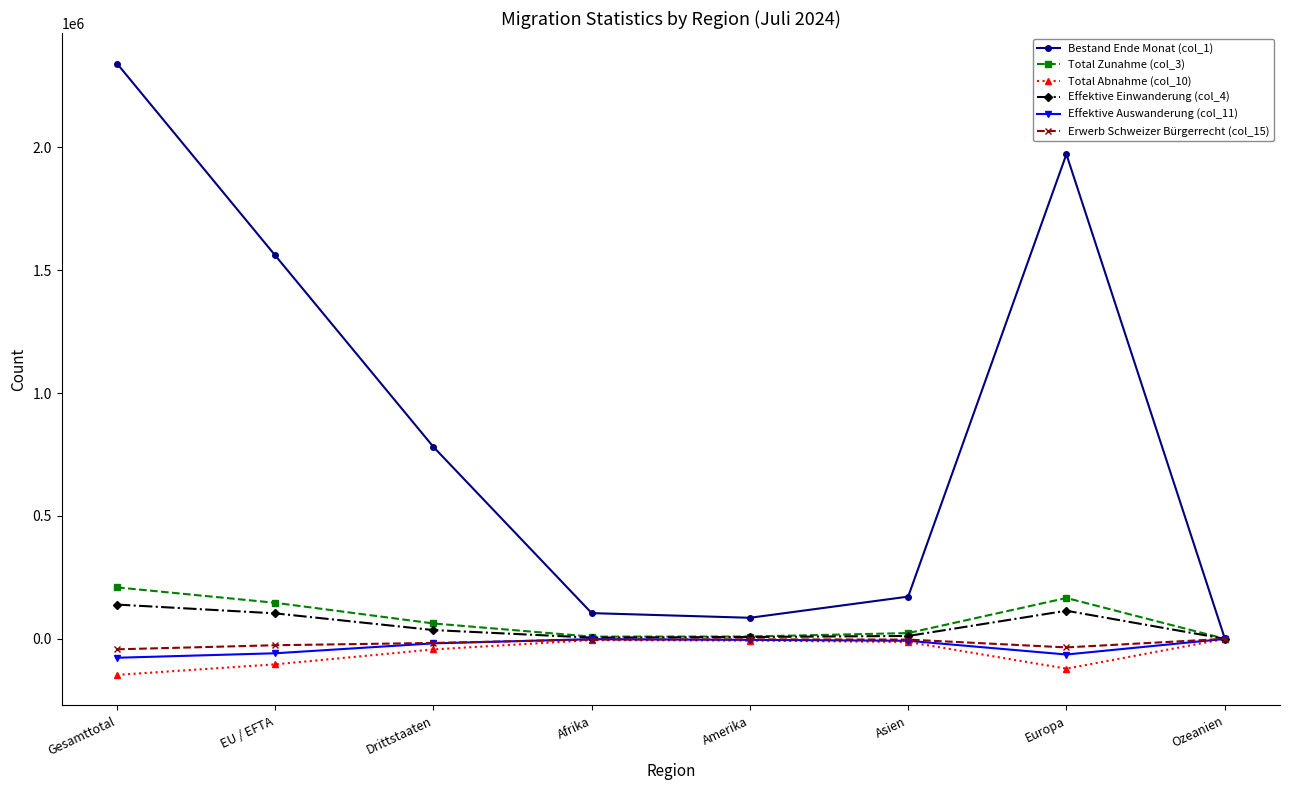

What is the minimum value for Effektive Auswanderung (col_11)?

-76858